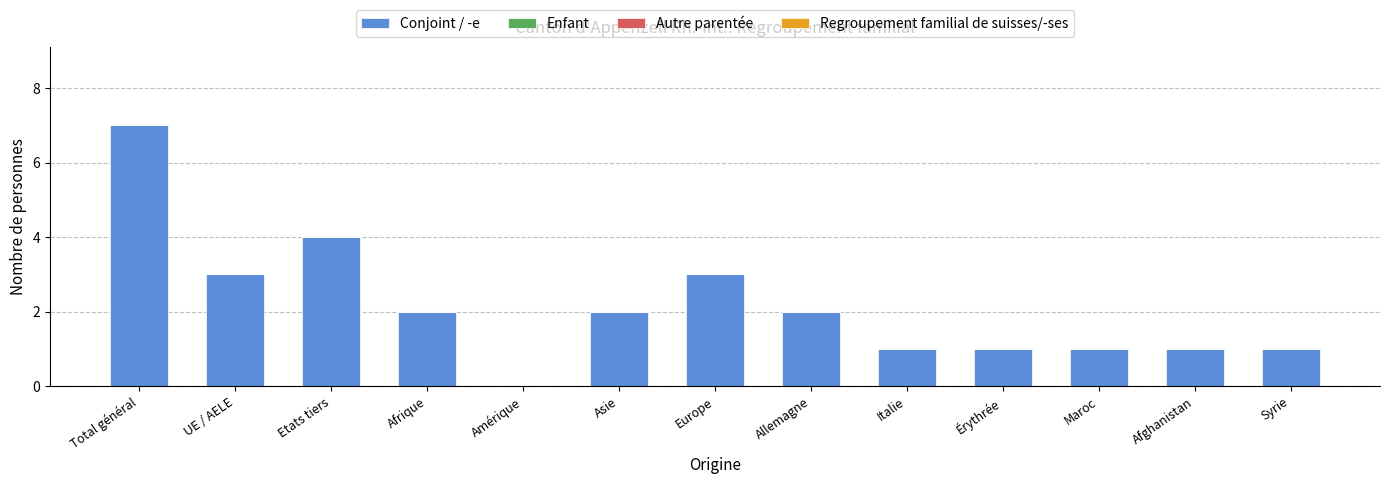

What is the ratio of the value at Italie to the value at UE / AELE?

0.3